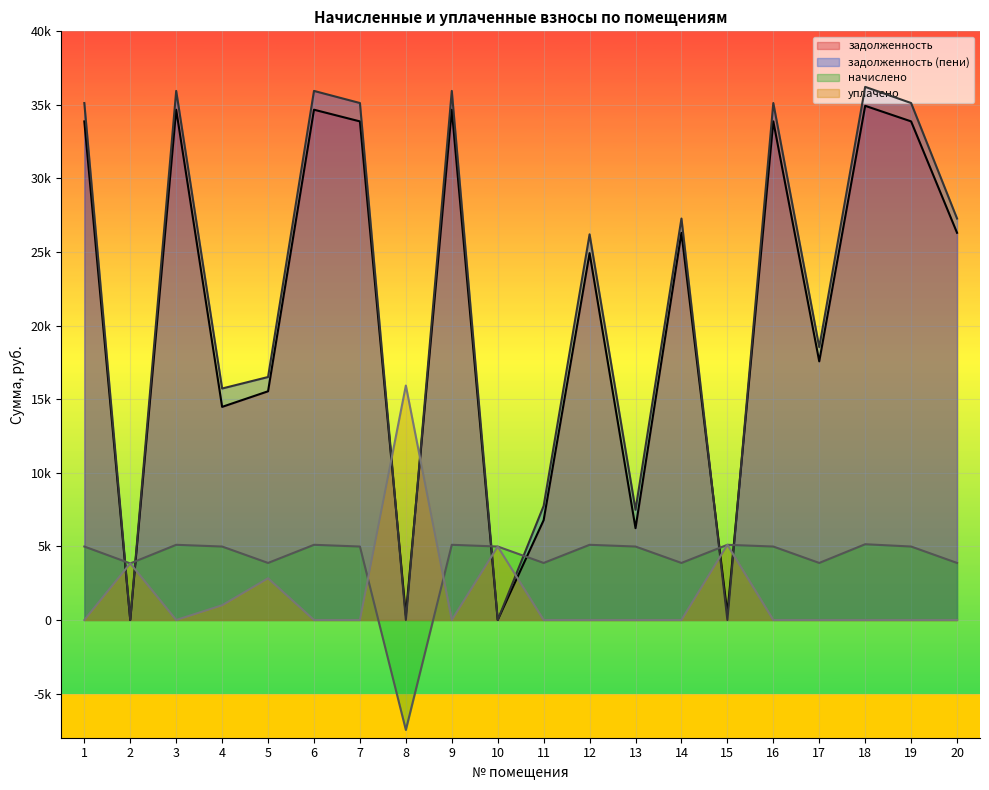

How many lines are shown in the chart?

4